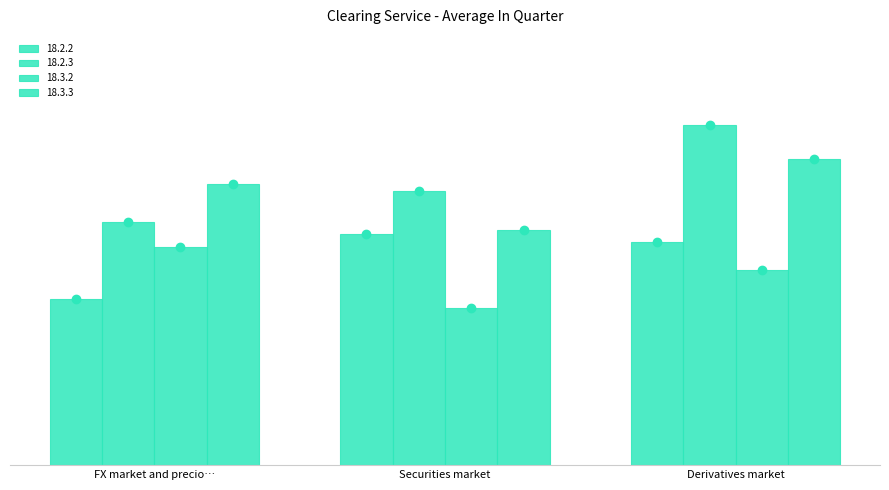

Are the bars horizontal?

No